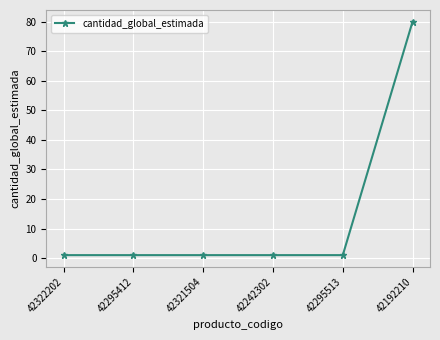

What is the label of the 1st point from the right?

42192210